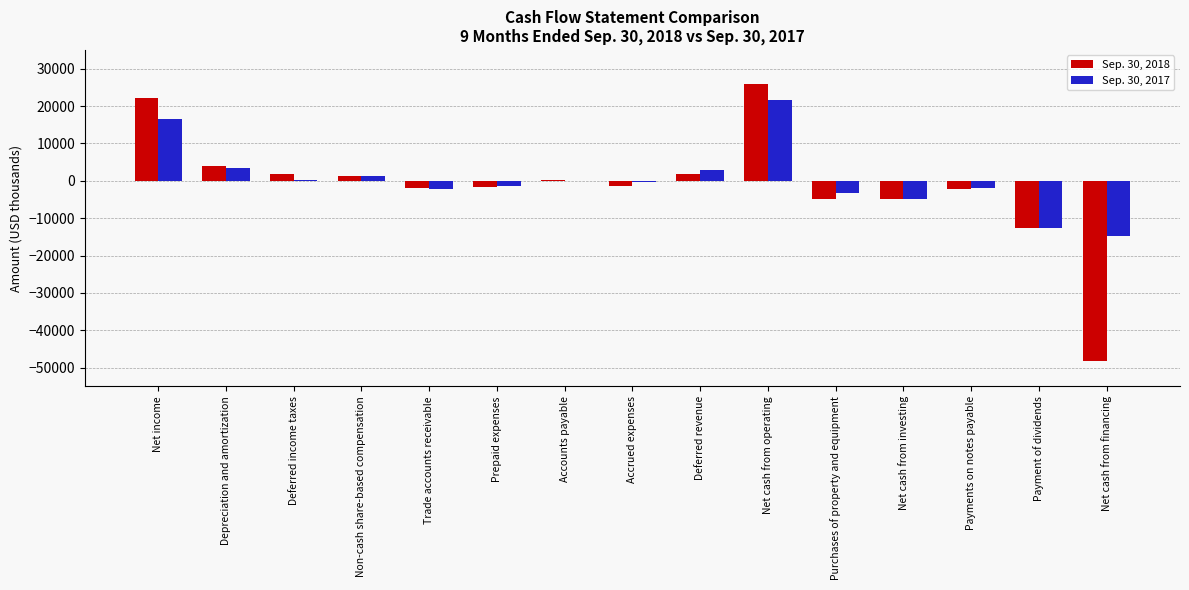

At which label does Sep. 30, 2017 reach its peak?

Net cash from operating